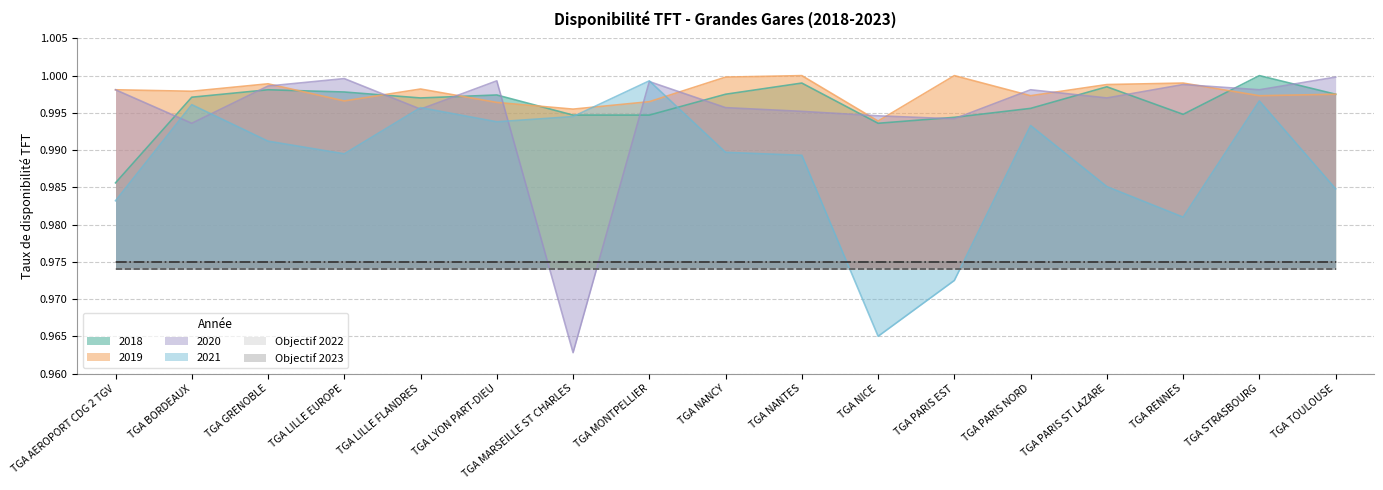

Reading left to right, transcribe all the data shown in this chart.

2018: TGA AEROPORT CDG 2 TGV=1.0	TGA BORDEAUX=1.0	TGA GRENOBLE=1.0	TGA LILLE EUROPE=1.0	TGA LILLE FLANDRES=1.0	TGA LYON PART-DIEU=1.0	TGA MARSEILLE ST CHARLES=1.0	TGA MONTPELLIER=1.0	TGA NANCY=1.0	TGA NANTES=1.0	TGA NICE=1.0	TGA PARIS EST=1.0	TGA PARIS NORD=1.0	TGA PARIS ST LAZARE=1.0	TGA RENNES=1.0	TGA STRASBOURG=1.0	TGA TOULOUSE=1.0
2019: TGA AEROPORT CDG 2 TGV=1.0	TGA BORDEAUX=1.0	TGA GRENOBLE=1.0	TGA LILLE EUROPE=1.0	TGA LILLE FLANDRES=1.0	TGA LYON PART-DIEU=1.0	TGA MARSEILLE ST CHARLES=1.0	TGA MONTPELLIER=1.0	TGA NANCY=1.0	TGA NANTES=1.0	TGA NICE=1.0	TGA PARIS EST=1.0	TGA PARIS NORD=1.0	TGA PARIS ST LAZARE=1.0	TGA RENNES=1.0	TGA STRASBOURG=1.0	TGA TOULOUSE=1.0
2020: TGA AEROPORT CDG 2 TGV=1.0	TGA BORDEAUX=1.0	TGA GRENOBLE=1.0	TGA LILLE EUROPE=1.0	TGA LILLE FLANDRES=1.0	TGA LYON PART-DIEU=1.0	TGA MARSEILLE ST CHARLES=1.0	TGA MONTPELLIER=1.0	TGA NANCY=1.0	TGA NANTES=1.0	TGA NICE=1.0	TGA PARIS EST=1.0	TGA PARIS NORD=1.0	TGA PARIS ST LAZARE=1.0	TGA RENNES=1.0	TGA STRASBOURG=1.0	TGA TOULOUSE=1.0
2021: TGA AEROPORT CDG 2 TGV=1.0	TGA BORDEAUX=1.0	TGA GRENOBLE=1.0	TGA LILLE EUROPE=1.0	TGA LILLE FLANDRES=1.0	TGA LYON PART-DIEU=1.0	TGA MARSEILLE ST CHARLES=1.0	TGA MONTPELLIER=1.0	TGA NANCY=1.0	TGA NANTES=1.0	TGA NICE=1.0	TGA PARIS EST=1.0	TGA PARIS NORD=1.0	TGA PARIS ST LAZARE=1.0	TGA RENNES=1.0	TGA STRASBOURG=1.0	TGA TOULOUSE=1.0